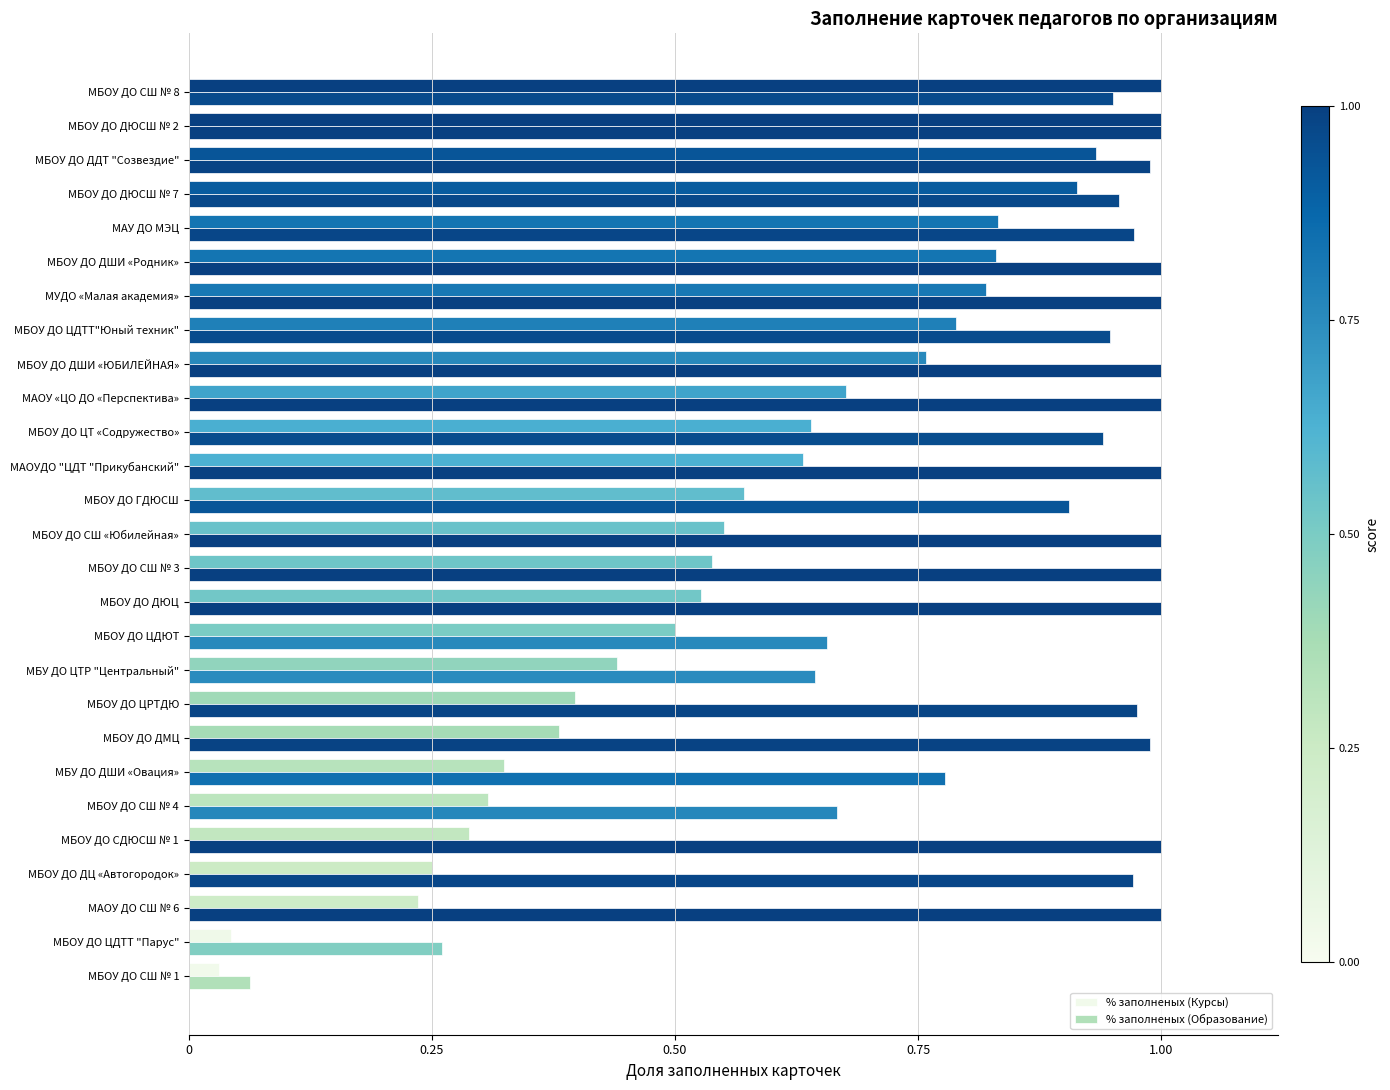

At how many categories does at least one series exceed 0?

27